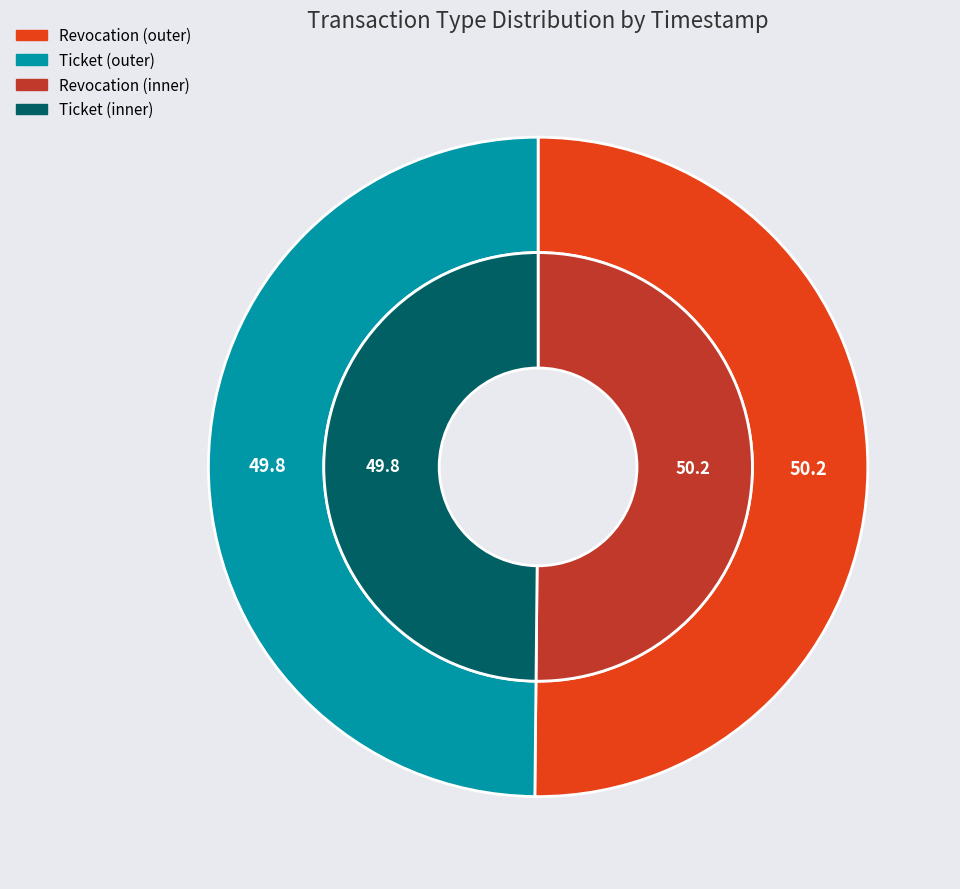

Which category accounts for the majority?

Revocation